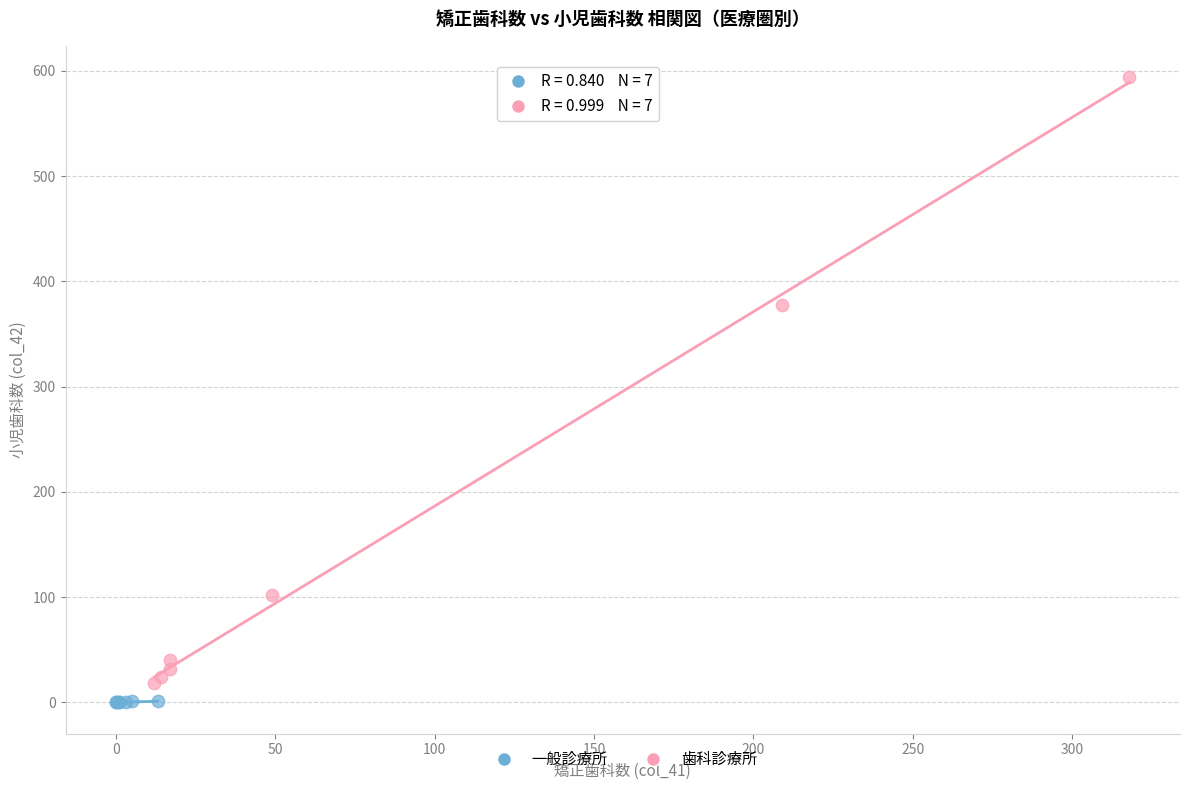

Which series reaches the maximum Y coordinate?

歯科診療所